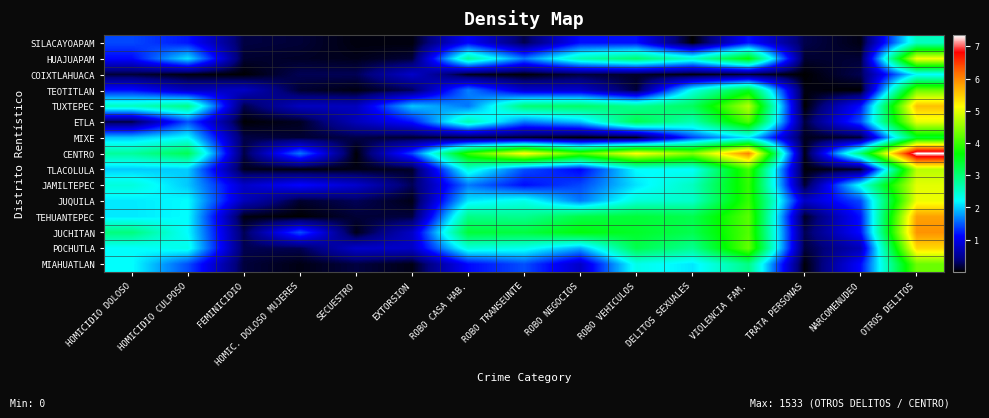

How many categories are shown in the chart?

15